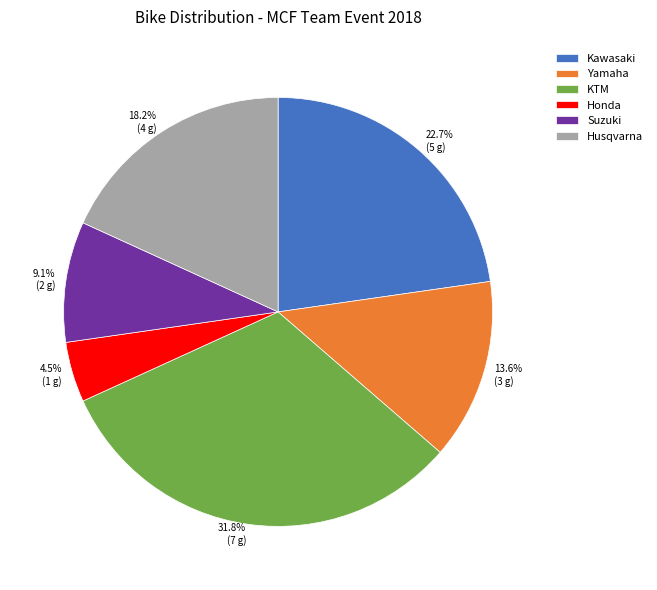

What is the largest slice in the pie chart?

KTM